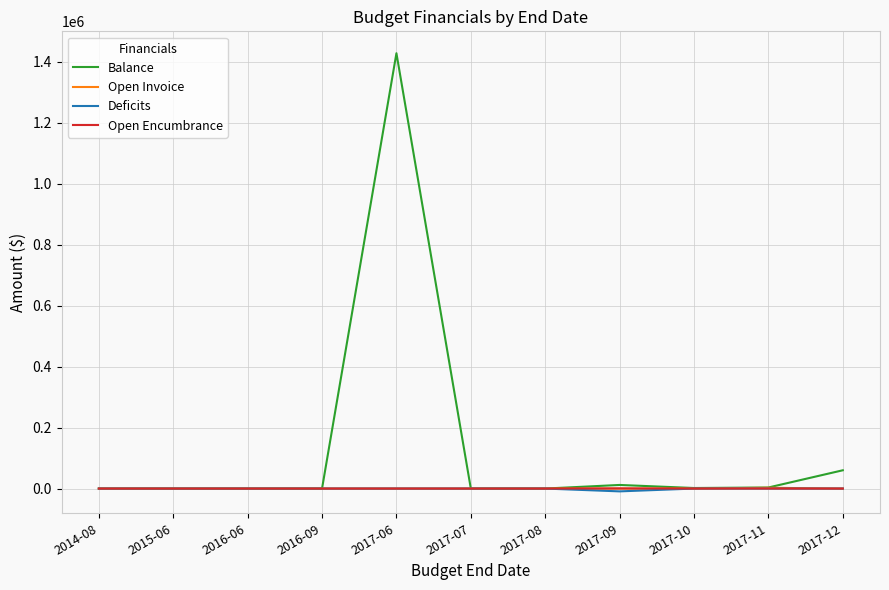

How many categories are shown in the chart?

11